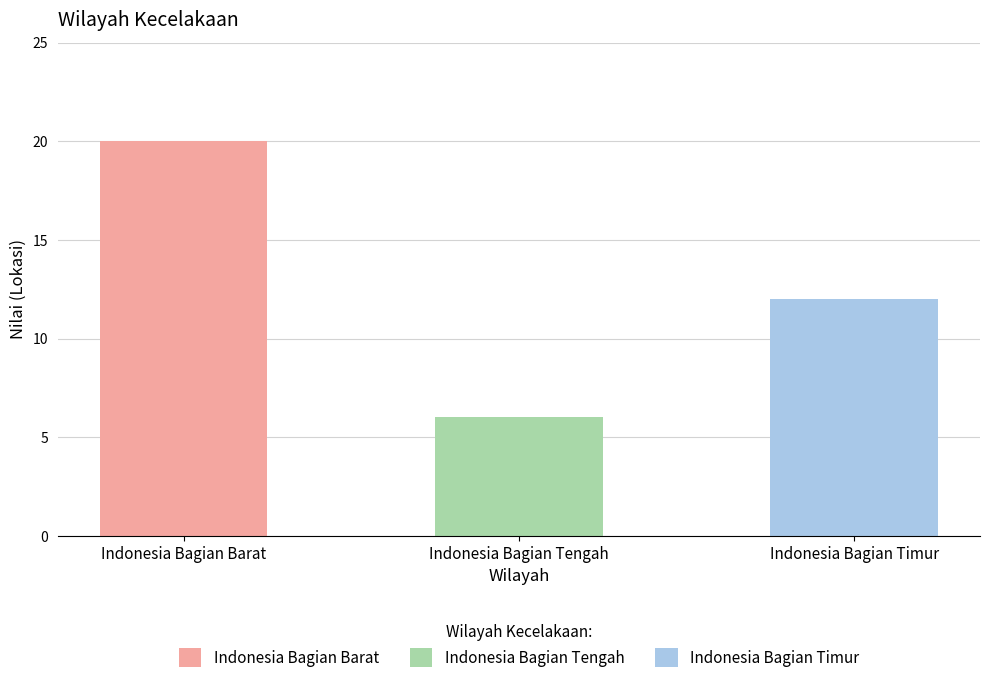

Reading left to right, list all the values displayed in this chart.

20	6	12